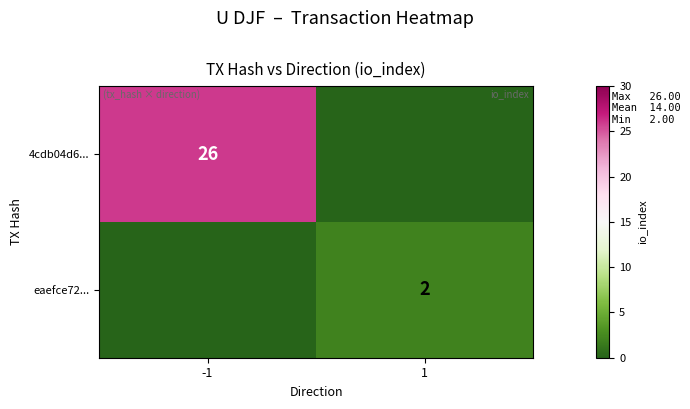

The eaefce72... series shows 2 at 1. True or false?

True